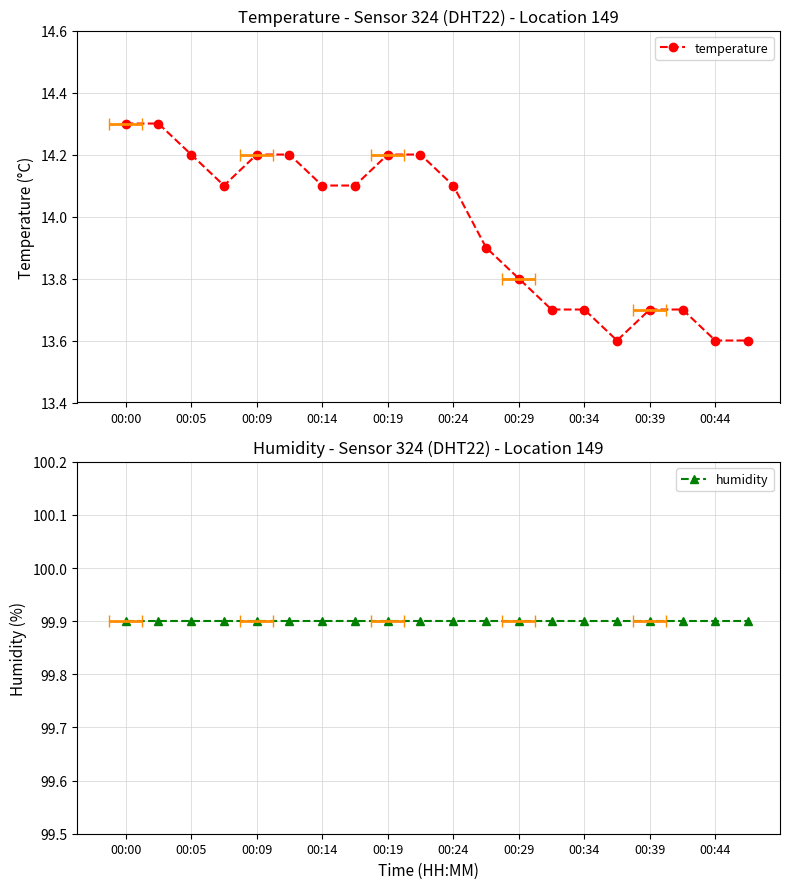

Count the number of data series in this chart.

2